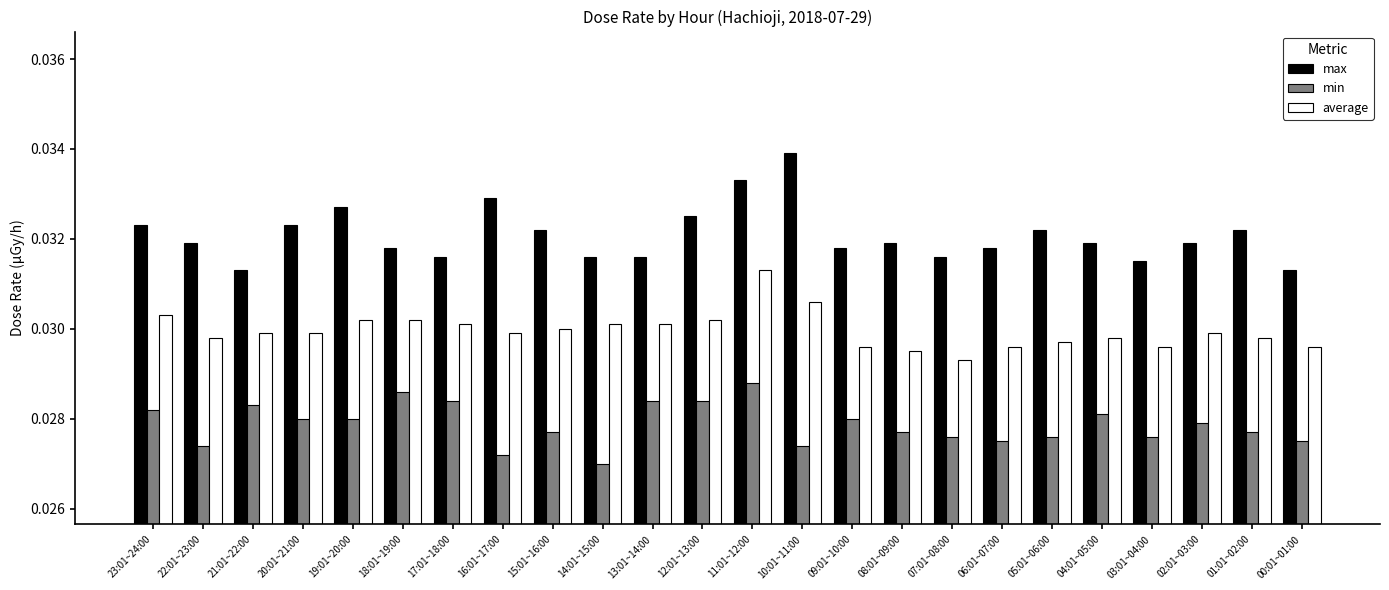

Are the bars horizontal?

No